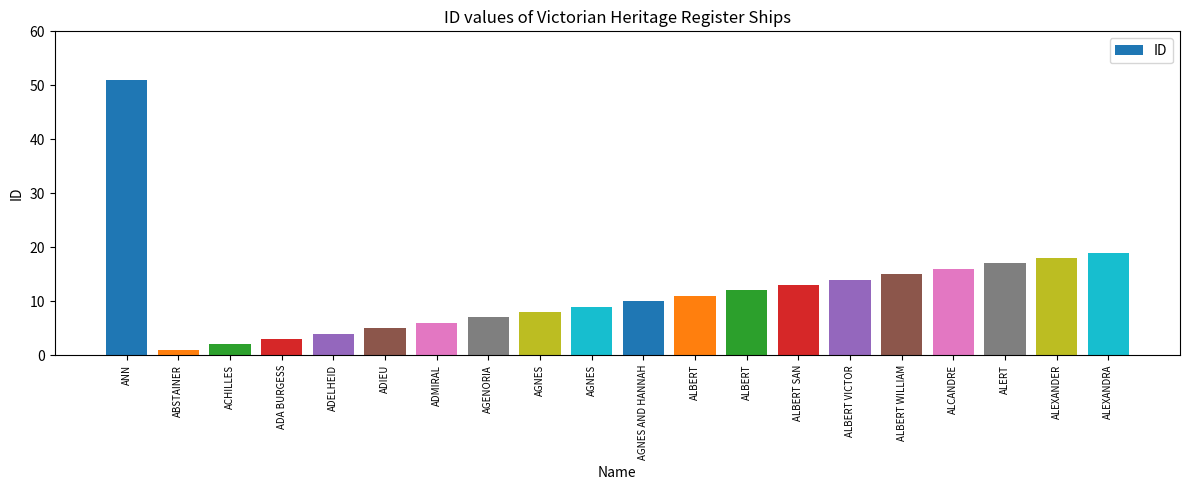

Reading right to left, transcribe all the data shown in this chart.

ALEXANDRA=19	ALEXANDER=18	ALERT=17	ALCANDRE=16	ALBERT WILLIAM=15	ALBERT VICTOR=14	ALBERT SAN=13	ALBERT=12	ALBERT=11	AGNES AND HANNAH=10	AGNES=9	AGNES=8	AGENORIA=7	ADMIRAL=6	ADIEU=5	ADELHEID=4	ADA BURGESS=3	ACHILLES=2	ABSTAINER=1	ANN=51